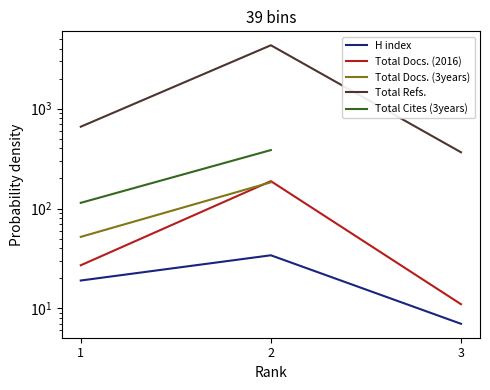

List the labels in order of Total Refs. value, smallest first.

3, 1, 2